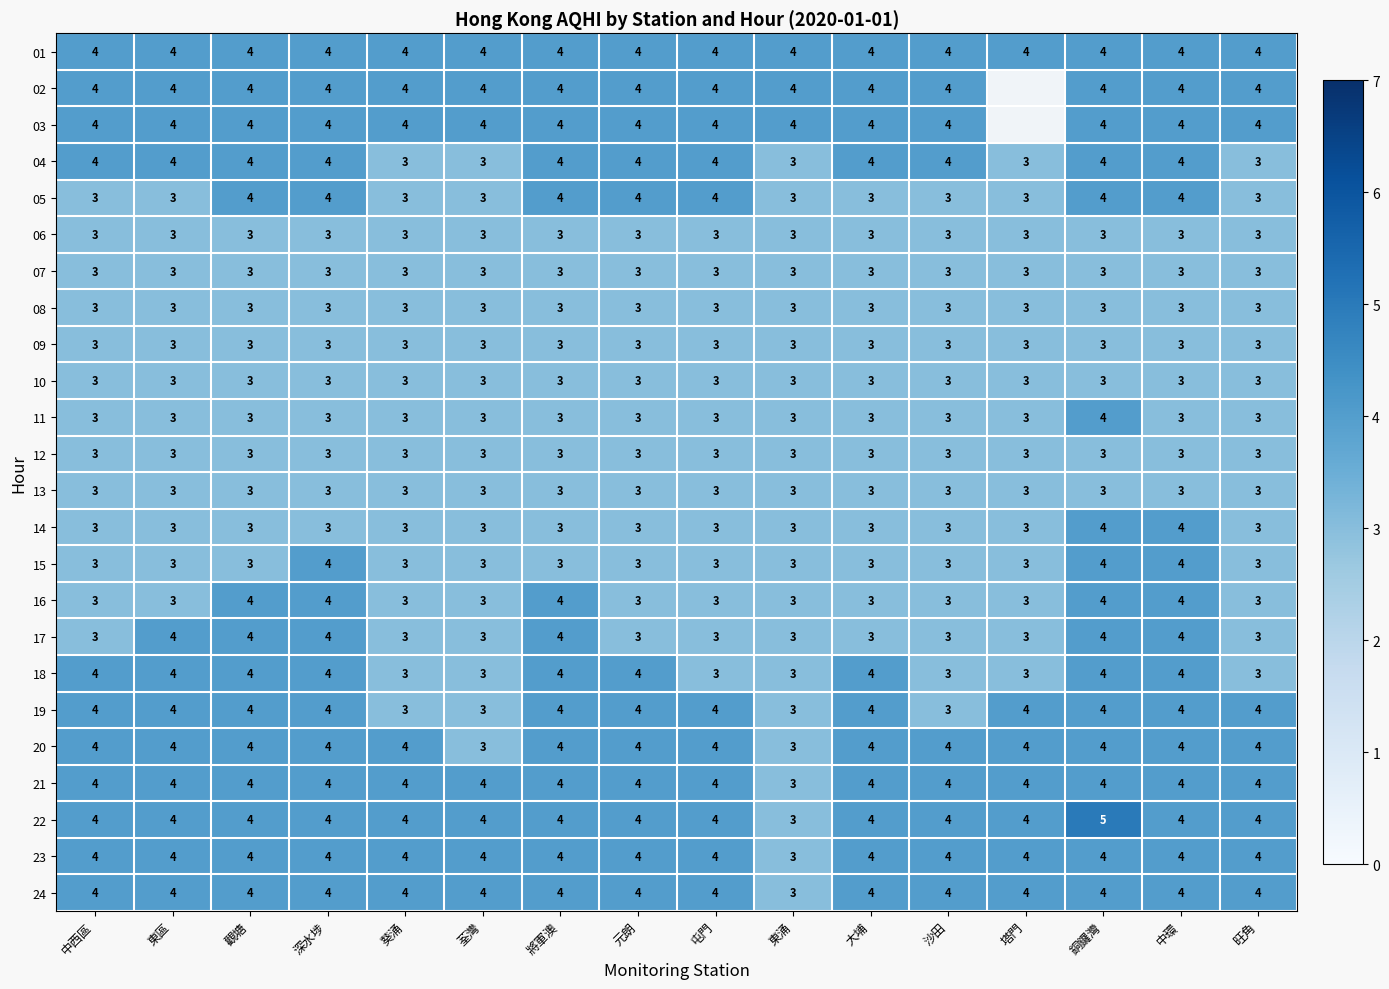

What is the greatest value displayed?

5.0